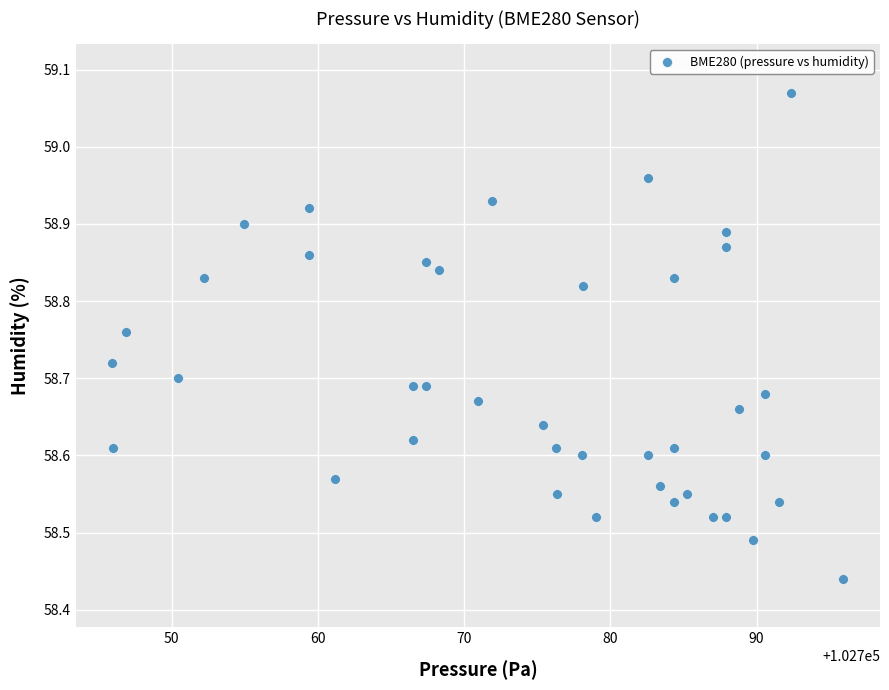

What is the range of X values (max minus min)?

50.0